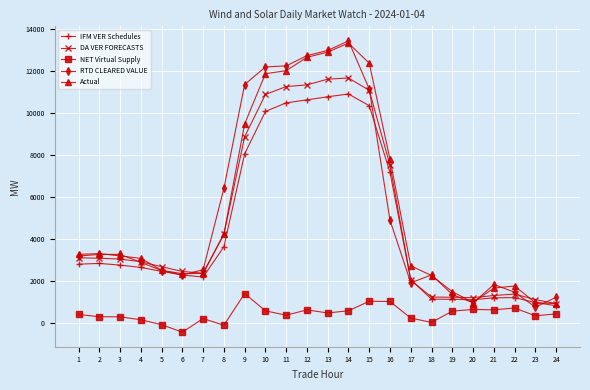

What is the maximum value shown in the chart?

13448.3